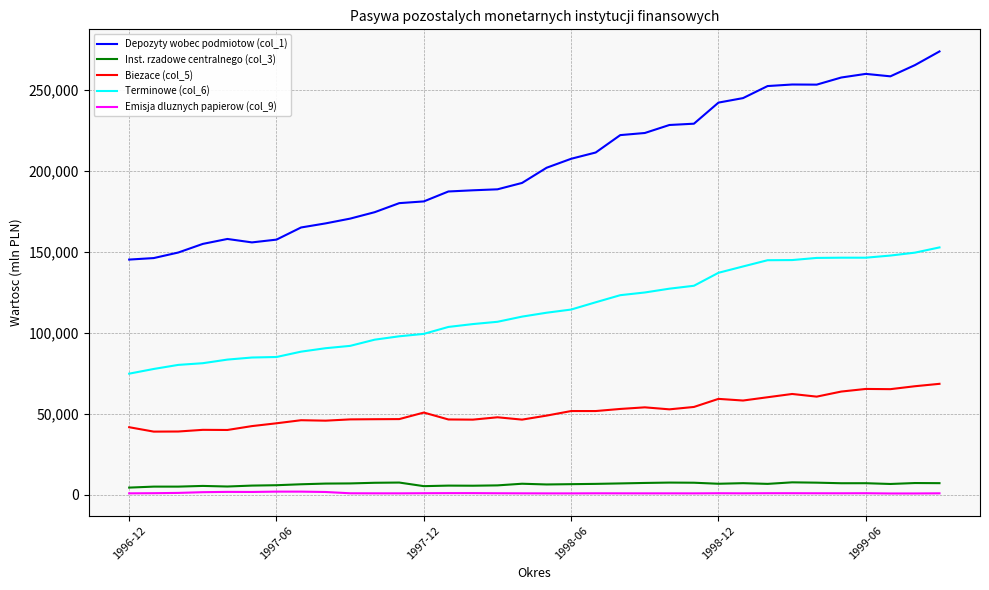

True or false: Terminowe (col_6) and Depozyty wobec podmiotow (col_1) cross at least once.

False